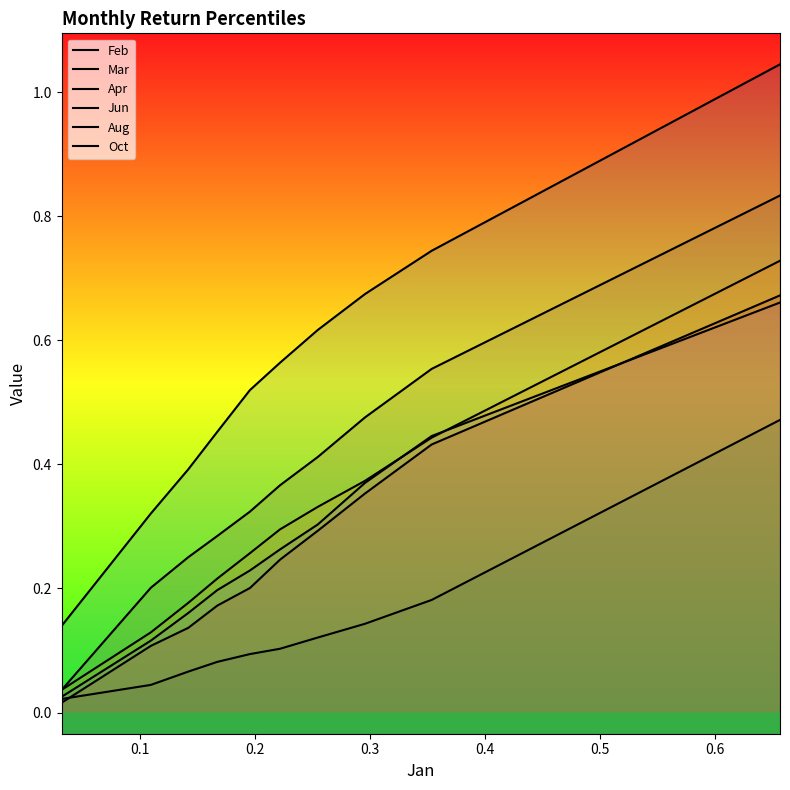

The value of Apr at 9 is 0.2. True or false?

False